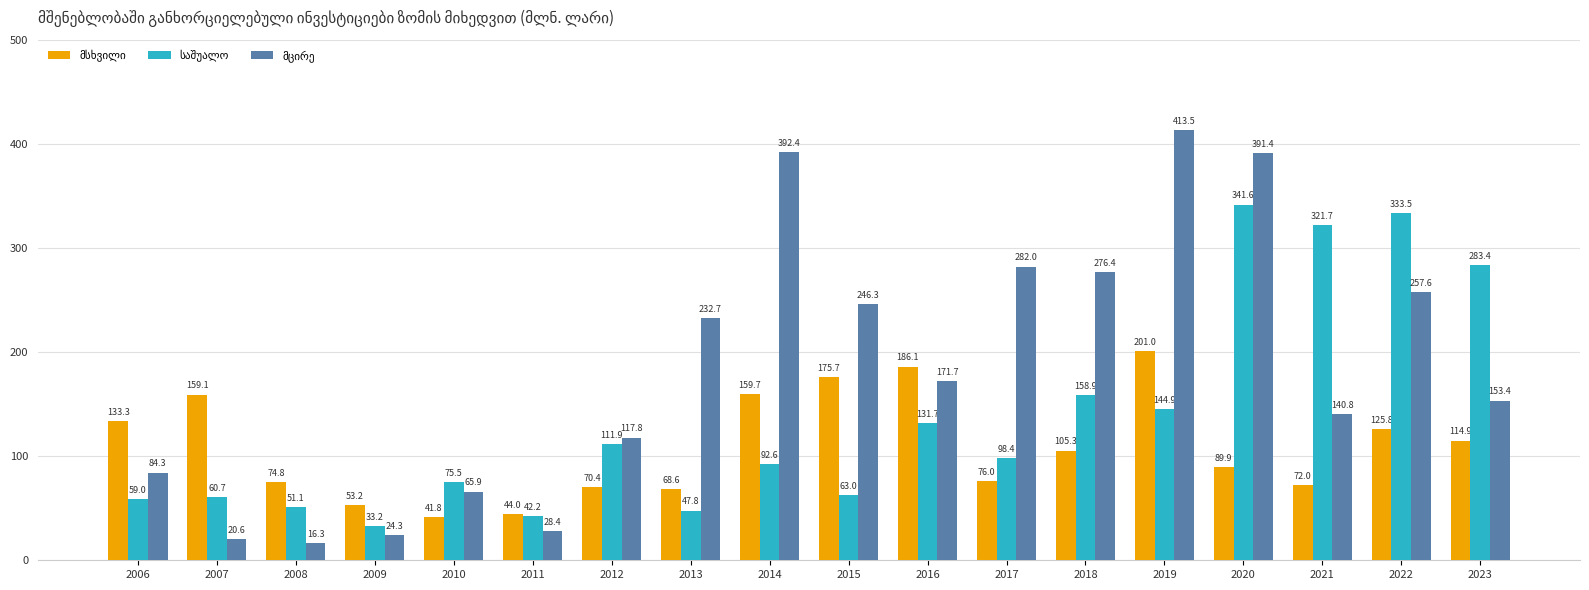

What is the maximum value shown in the chart?

413.5